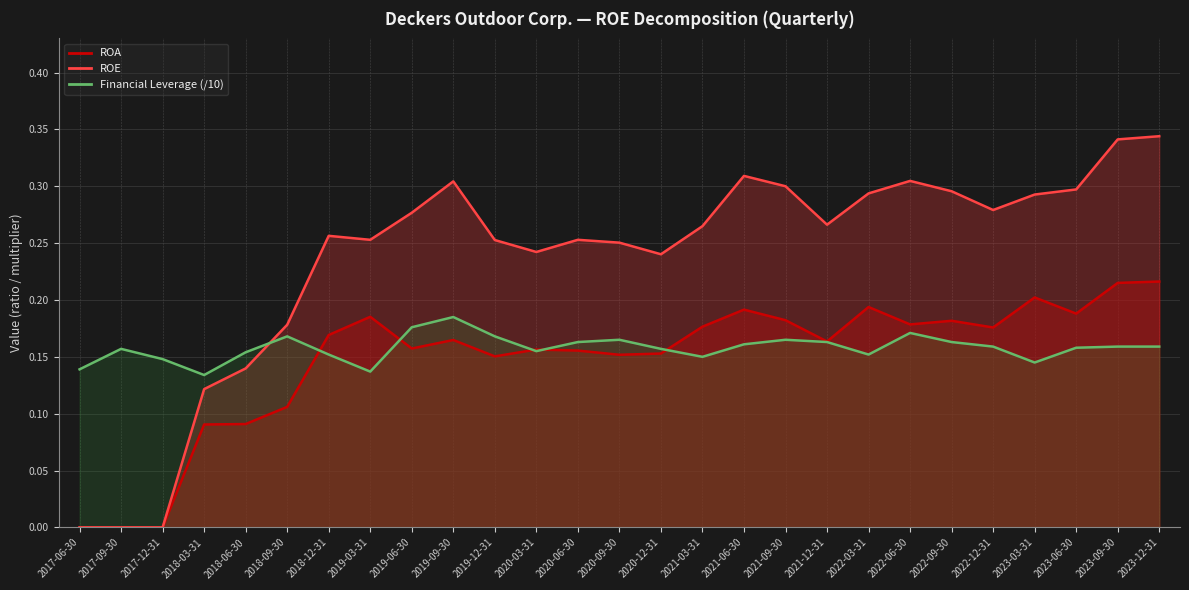

Where do Financial Leverage and ROA first cross each other?

2018-09-30 and 2018-12-31